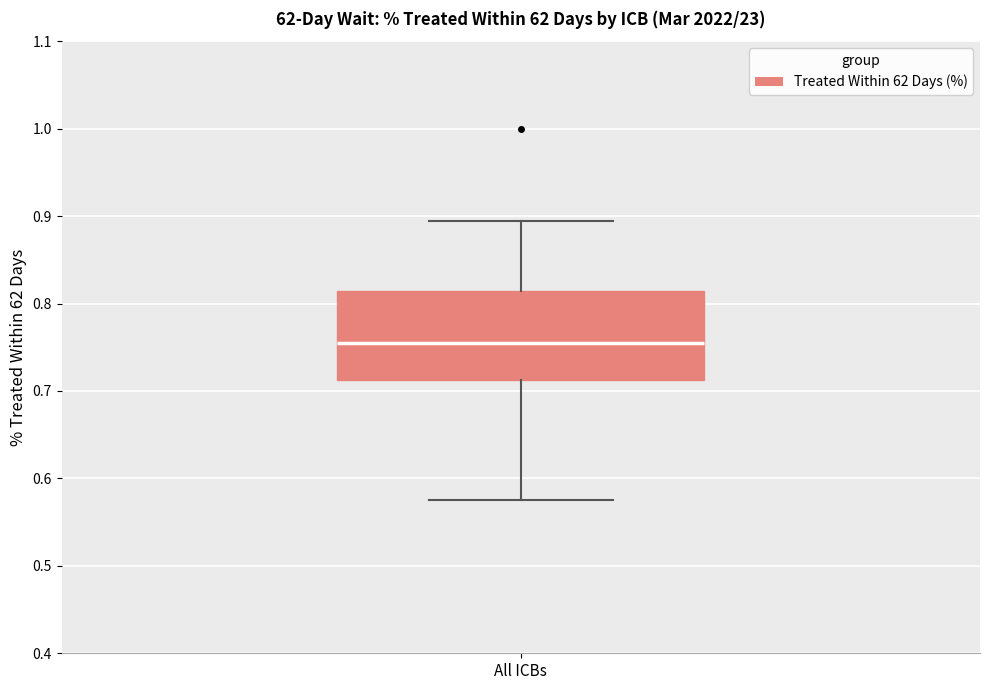

Where does the median line of the box for All ICBs sit on the y-axis? The values are not printed on the chart, so give them approximately, as read against the axis.

0.76